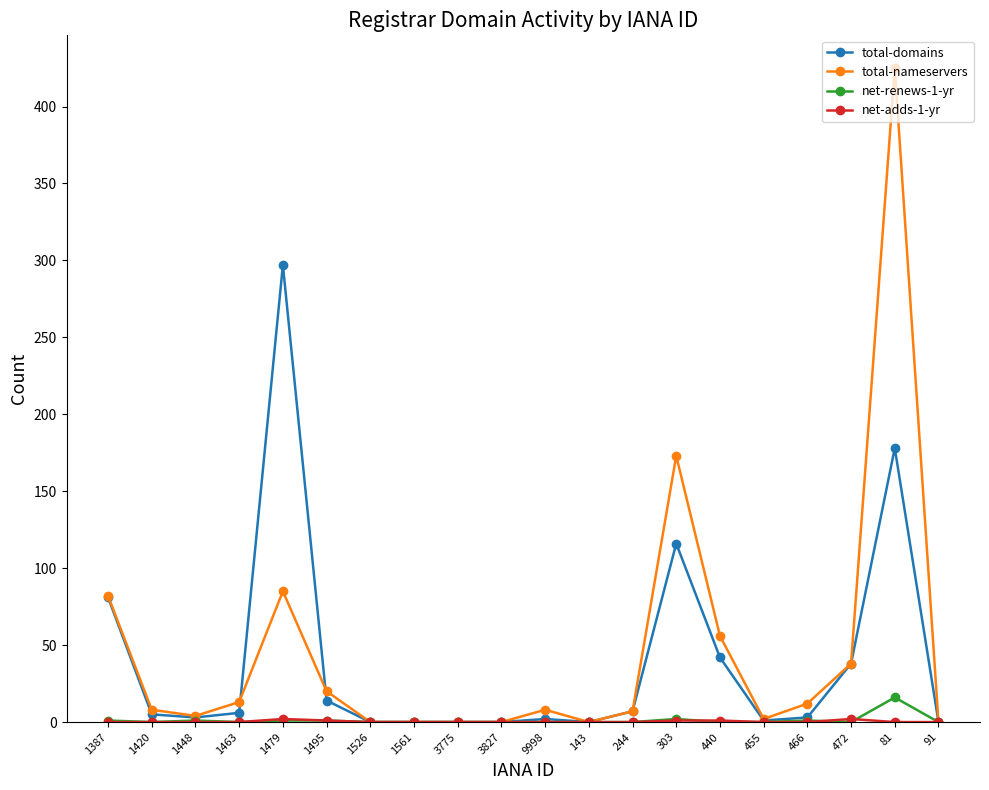

Where is the first local maximum for total-nameservers?

1479